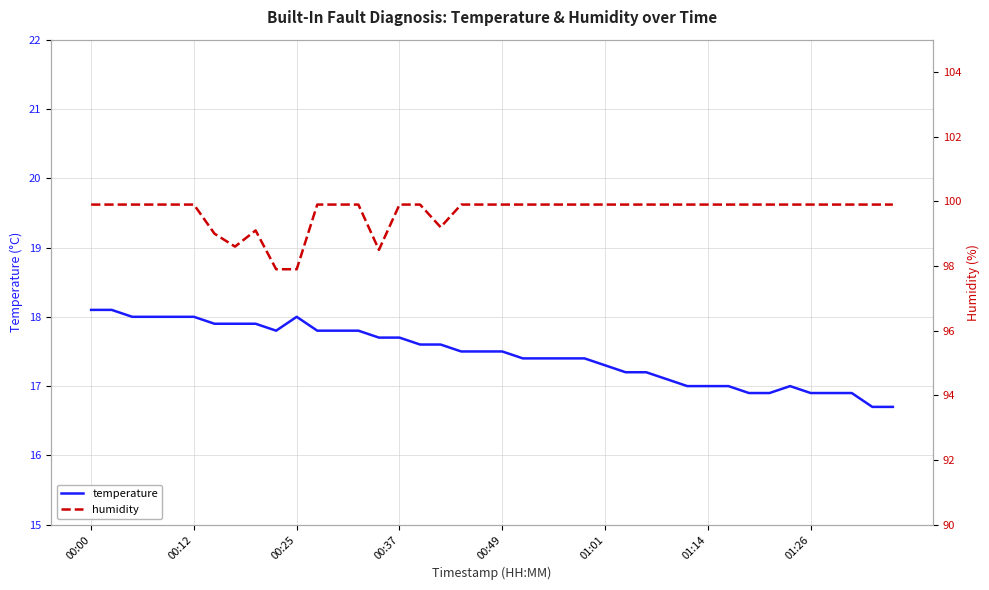

True or false: humidity and temperature intersect in this chart.

False